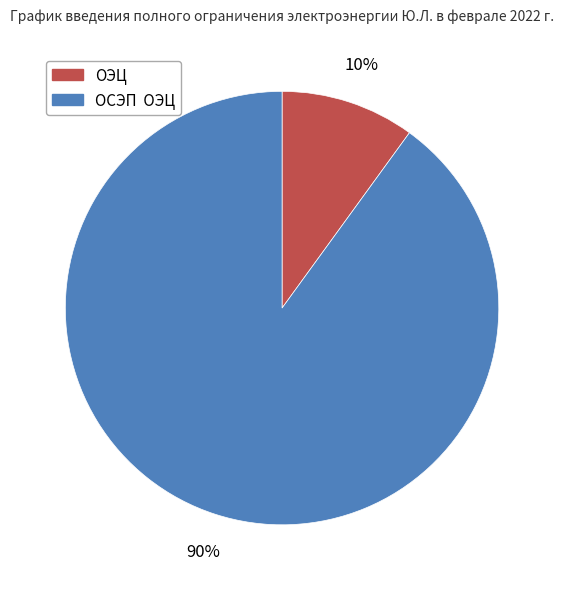

Which has a higher value, ОСЭП ОЭЦ or ОЭЦ?

ОСЭП ОЭЦ